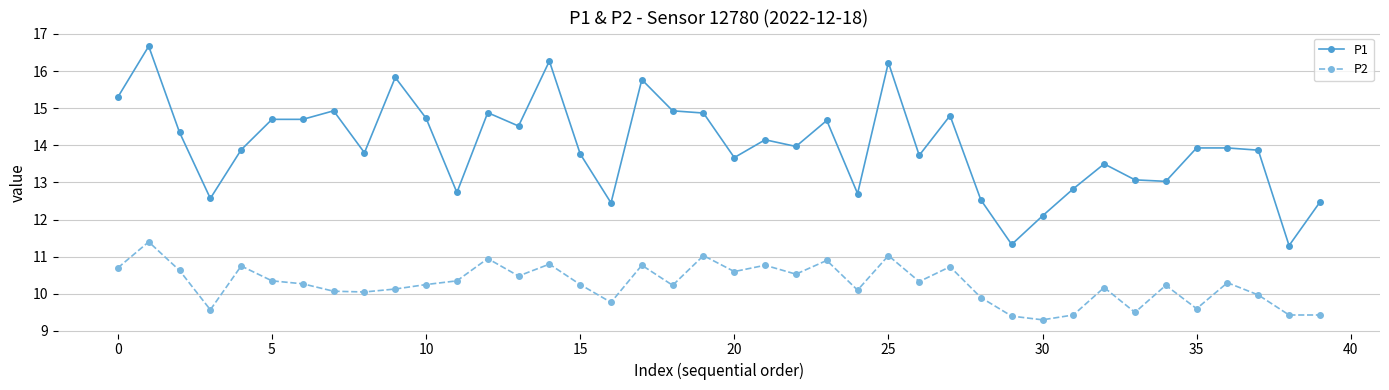

Rank the series by their average value, from lowest to highest.

P2, P1